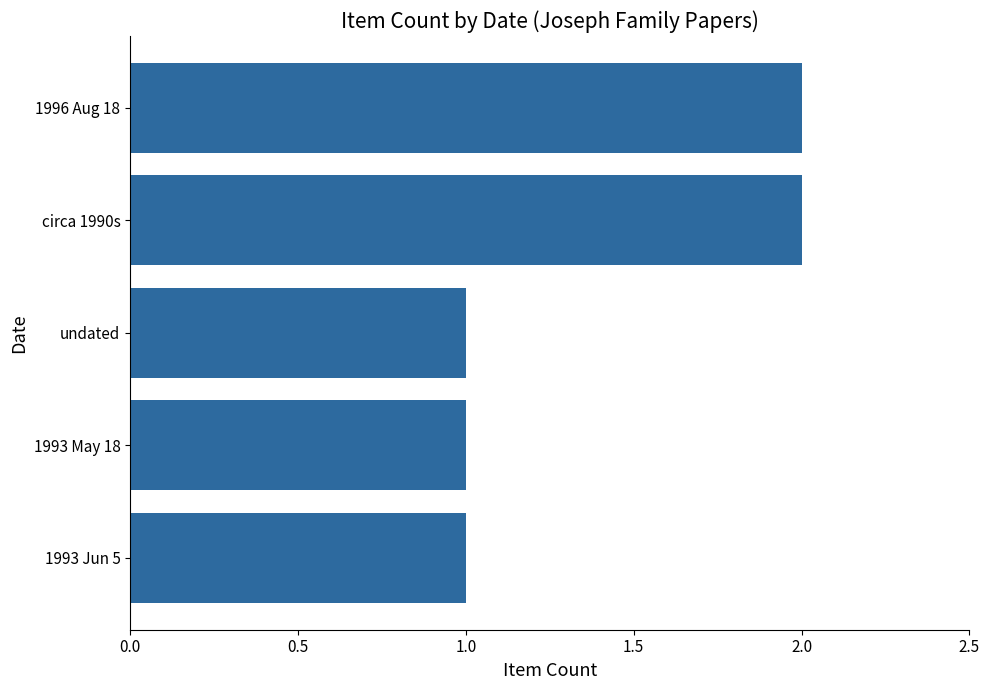

Between undated and circa 1990s, which is larger?

circa 1990s